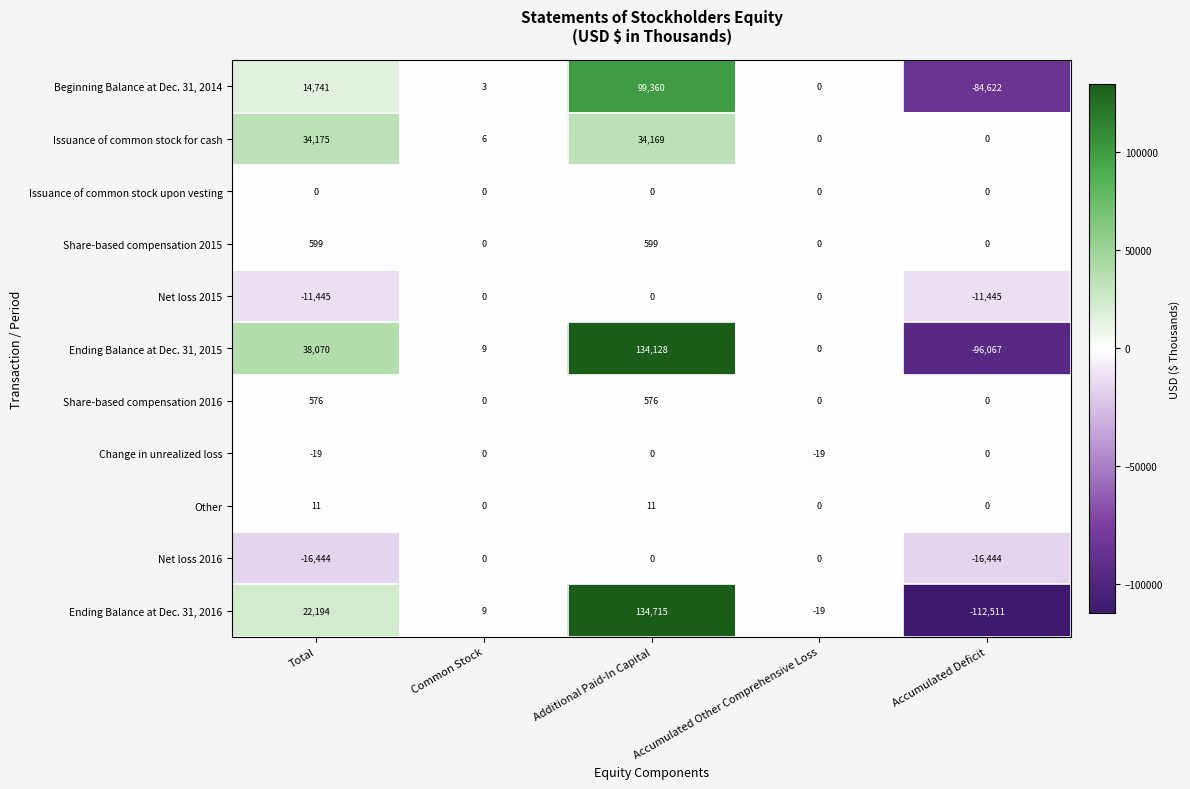

The value of Beginning Balance at Dec. 31, 2014 at Total is 14741. True or false?

True